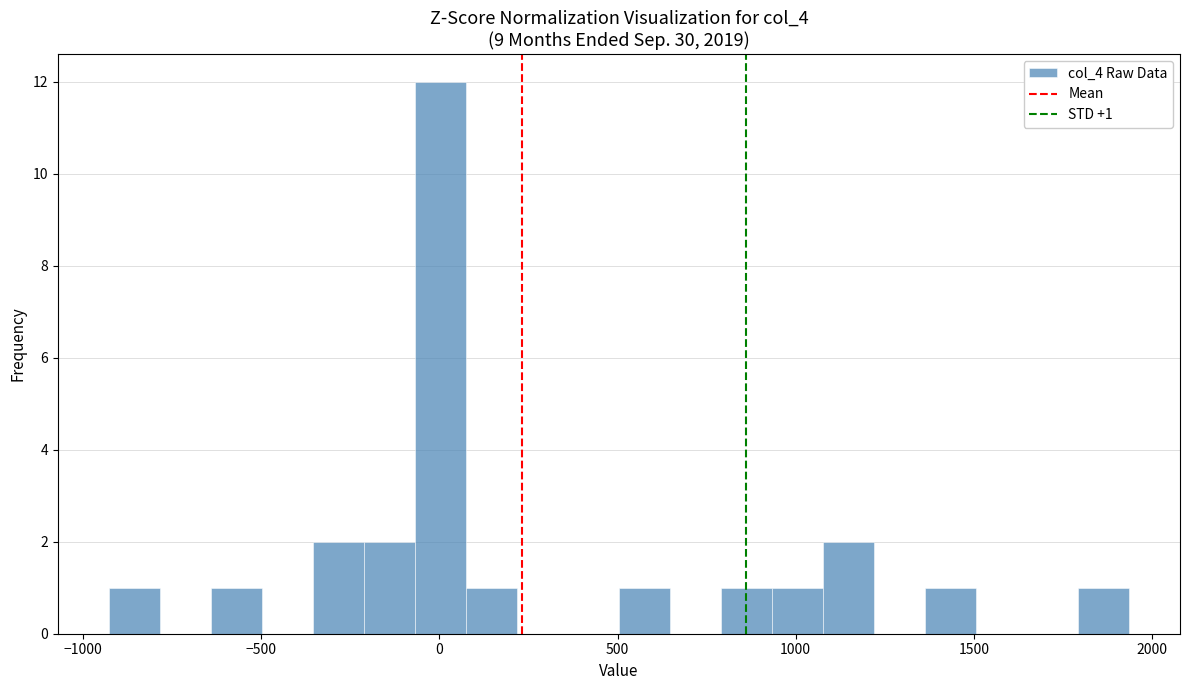

Read against the x-axis, roughly where is the centre of the tallest bar?

0